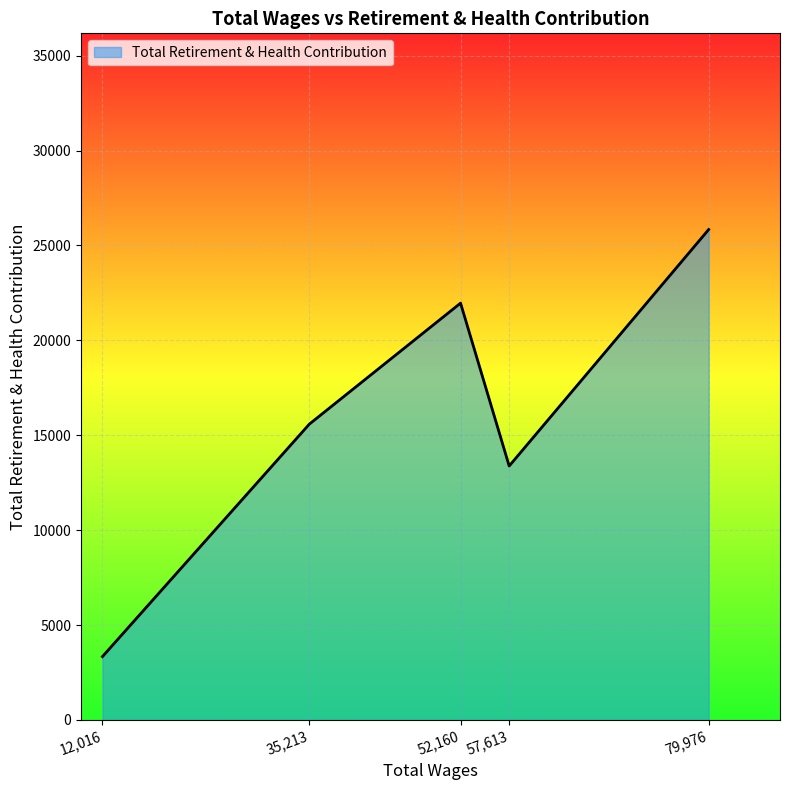

How many categories are shown in the chart?

5